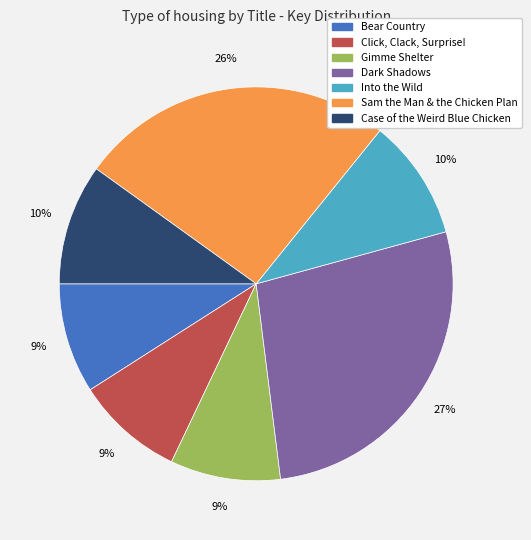

To the nearest percent, what is the difference between the largest and smallest slice percentages?

18%